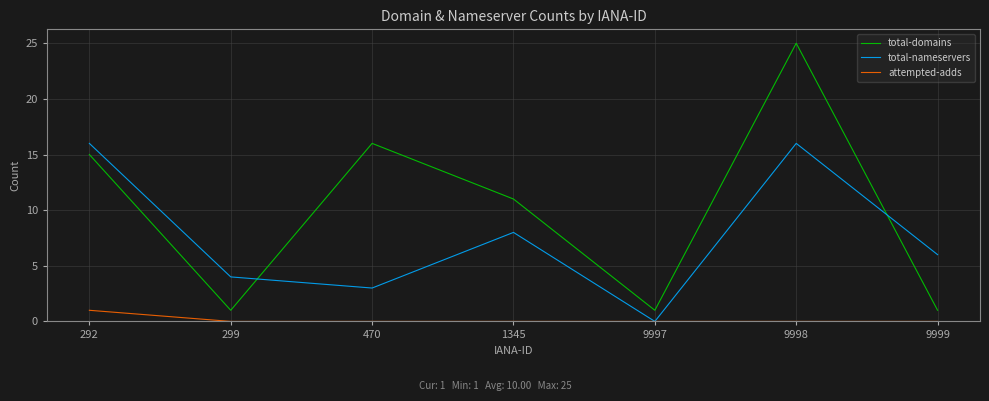

What are all the series names shown in the legend?

total-domains, total-nameservers, attempted-adds